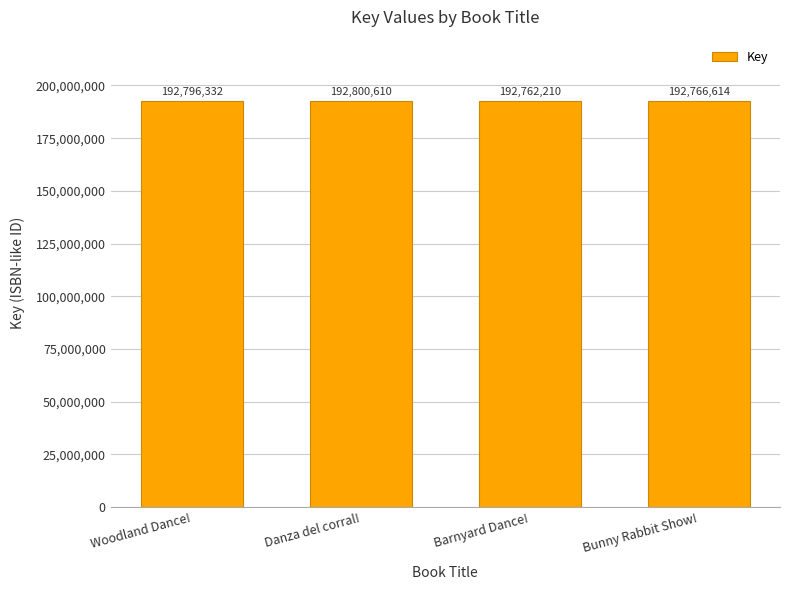

What is the value of the 4th bar from the left?

192766614